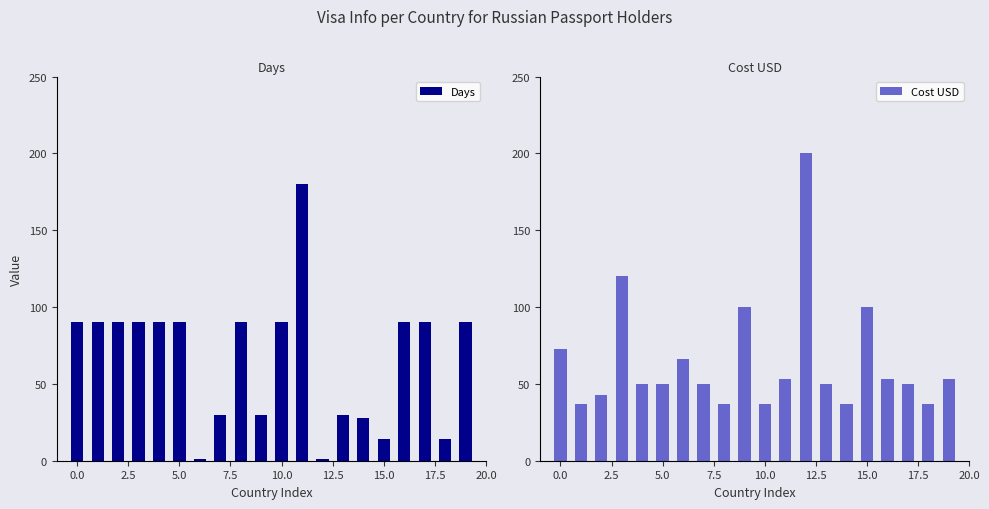

What is the label of the 13th bar from the left?

12